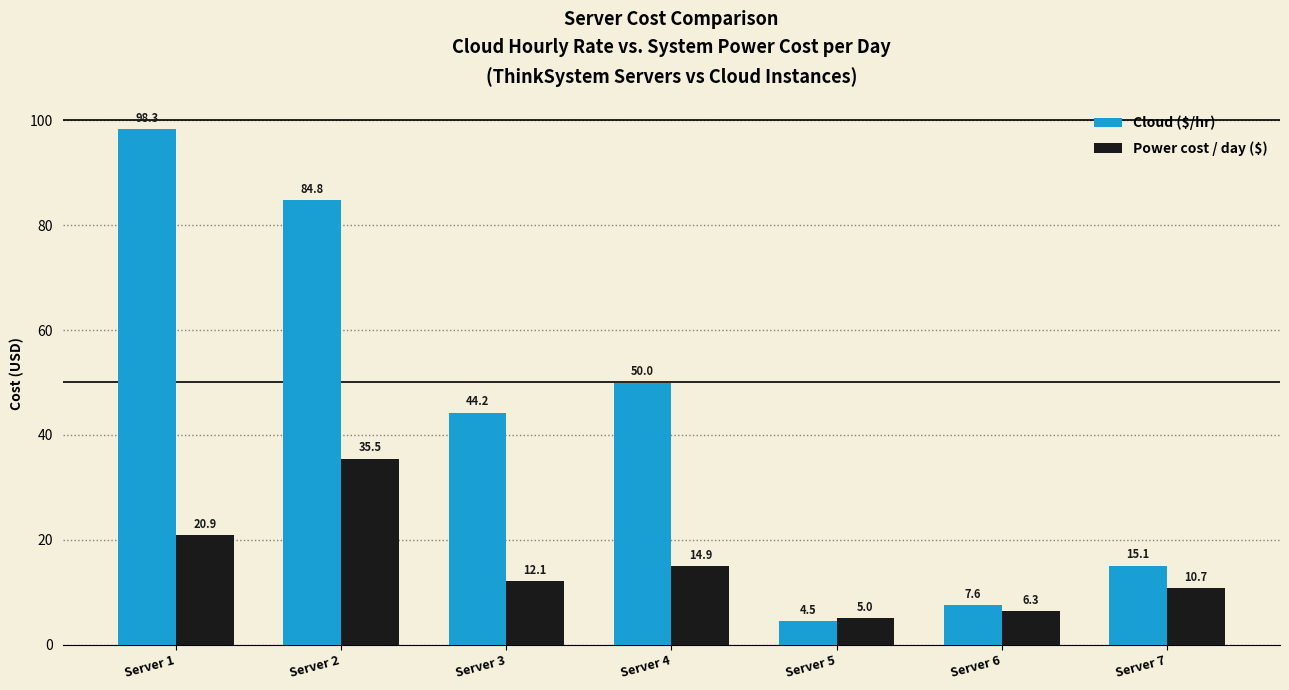

Count the number of data series in this chart.

2